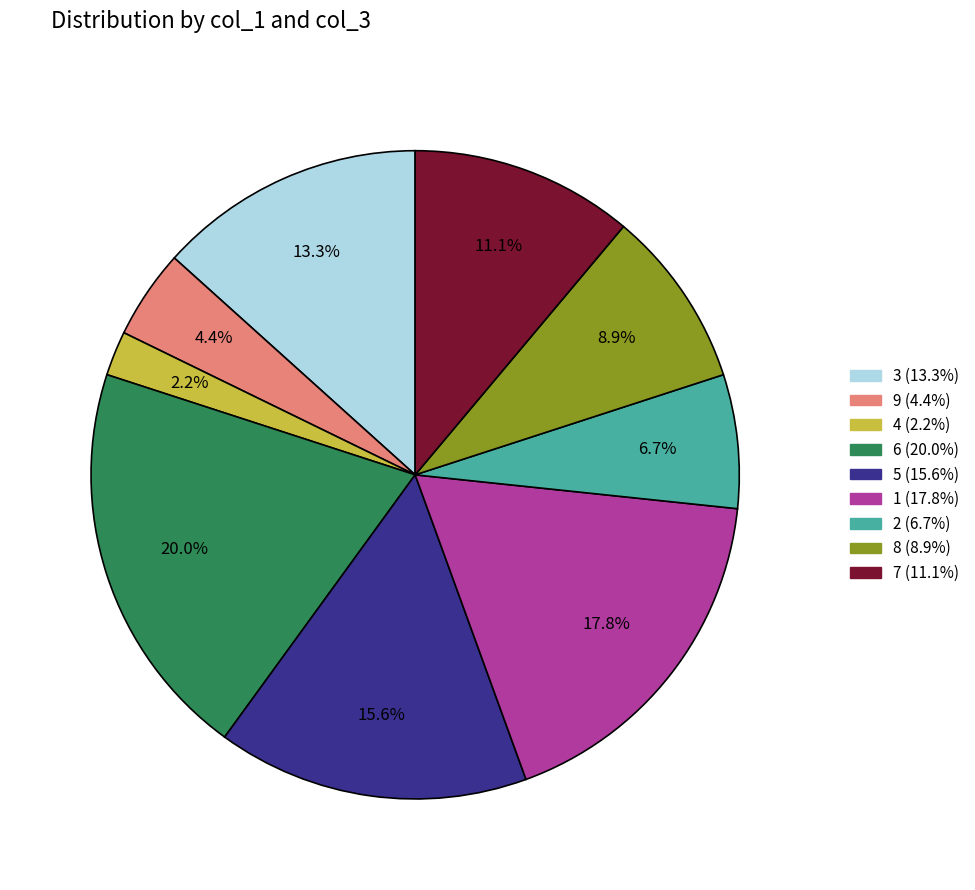

Rank the categories by value from highest to lowest.

6, 1, 5, 3, 7, 8, 2, 9, 4